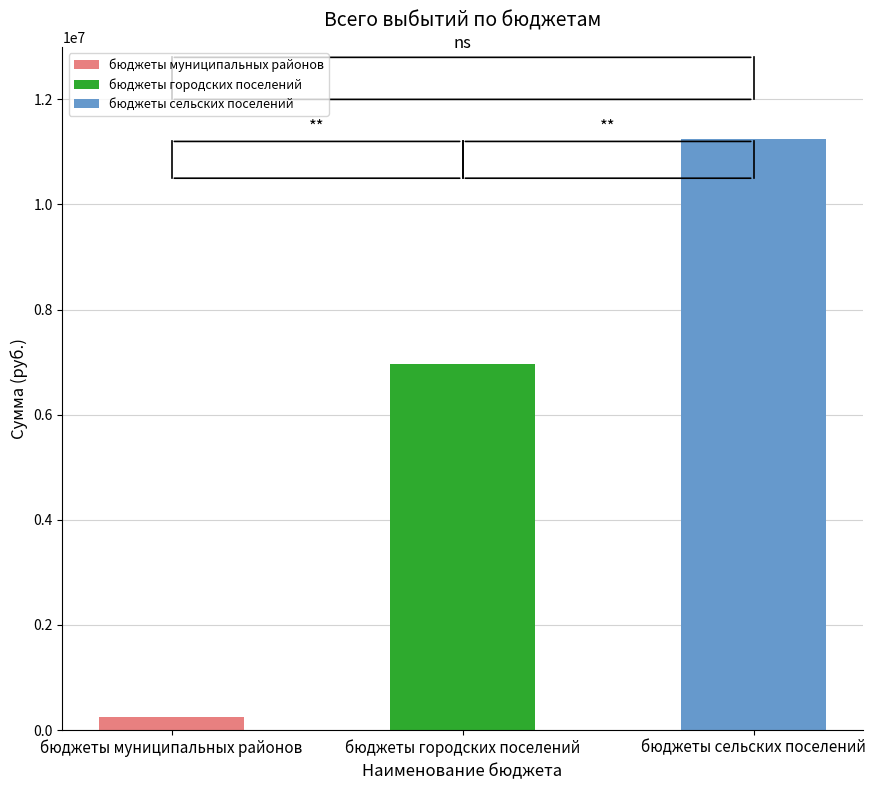

Reading left to right, extract all data points from this chart.

241600	6958075	11238225